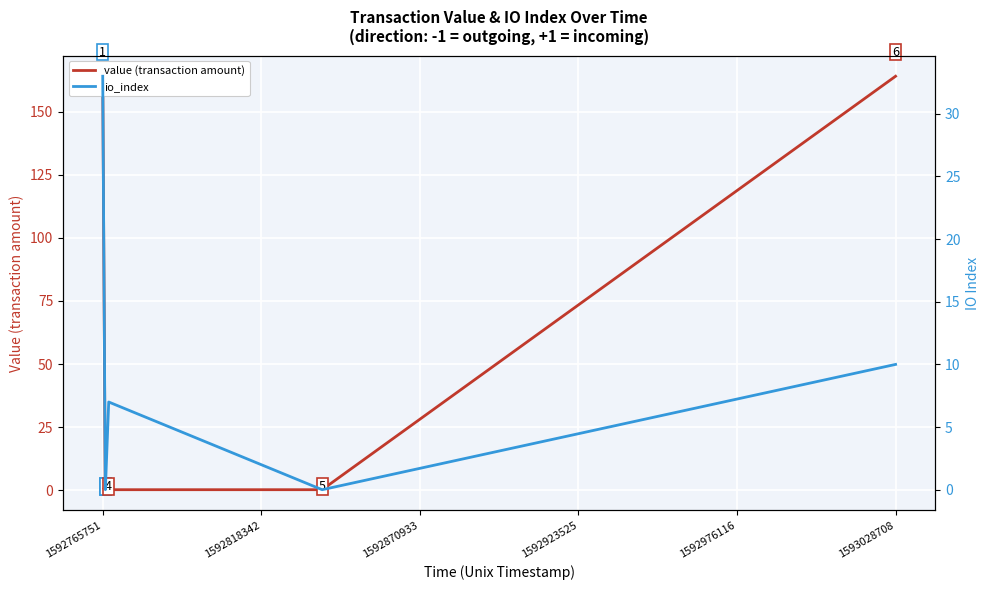

List the series in order of their overall mean, highest first.

value (transaction amount), io_index